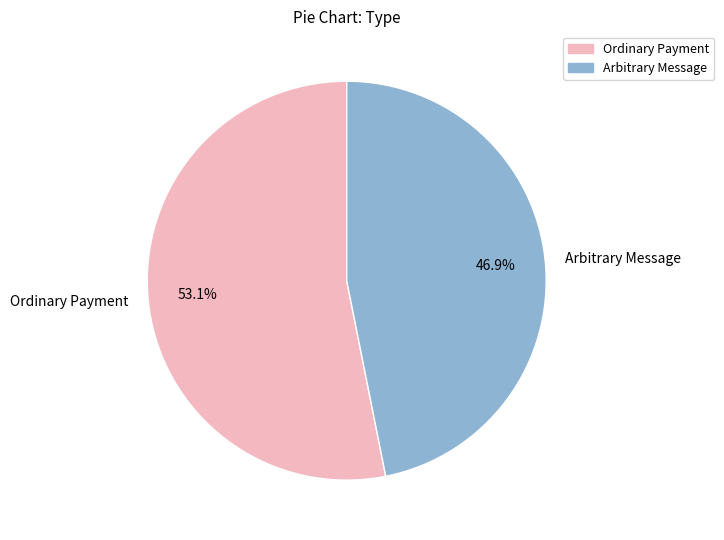

Which category accounts for the majority?

Ordinary Payment